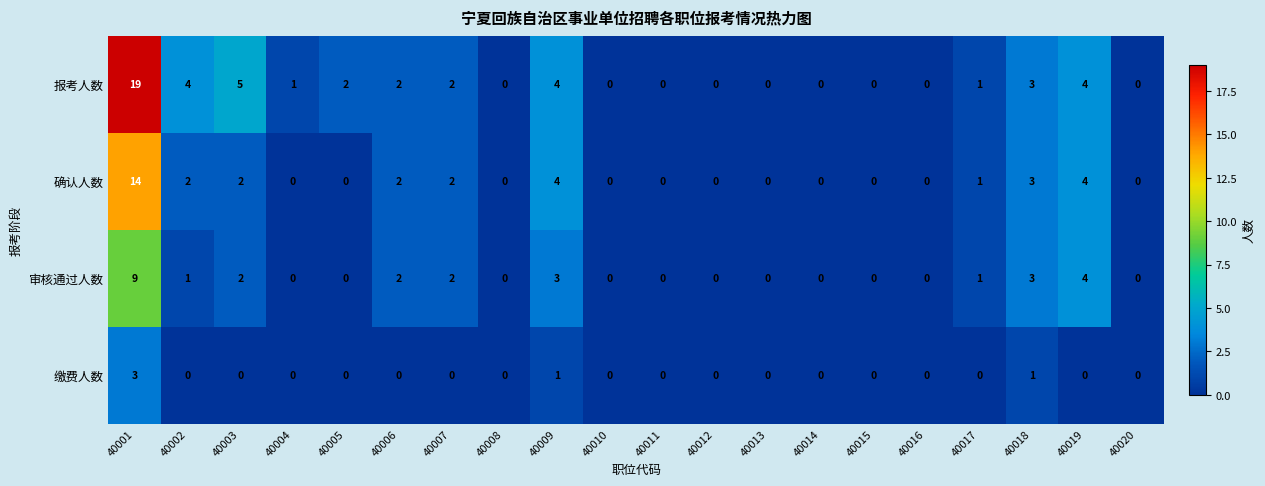

Which series has the largest range (max minus min)?

报考人数